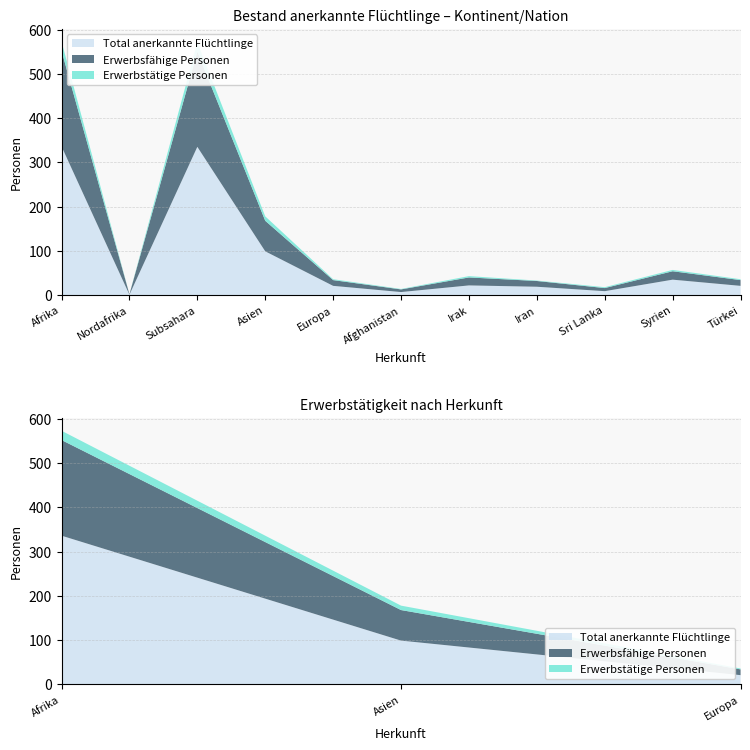

Reading left to right, extract all data points from this chart.

Total anerkannte Flüchtlinge: 336	1	335	99	21	7	22	19	9	35	21
Erwerbsfähige Personen: 216	1	215	69	13	6	18	13	7	19	13
Erwerbstätige Personen: 21	0	21	10	2	1	3	1	2	3	2